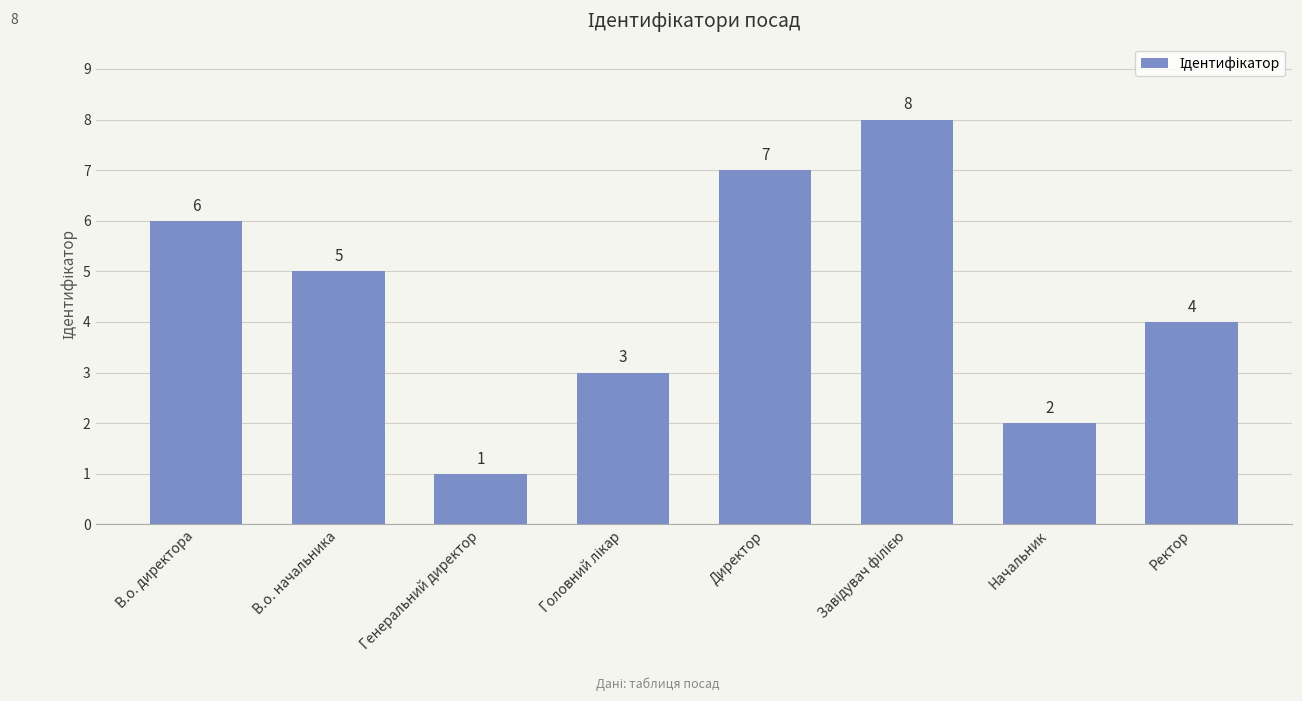

What is the minimum value shown in the chart?

1